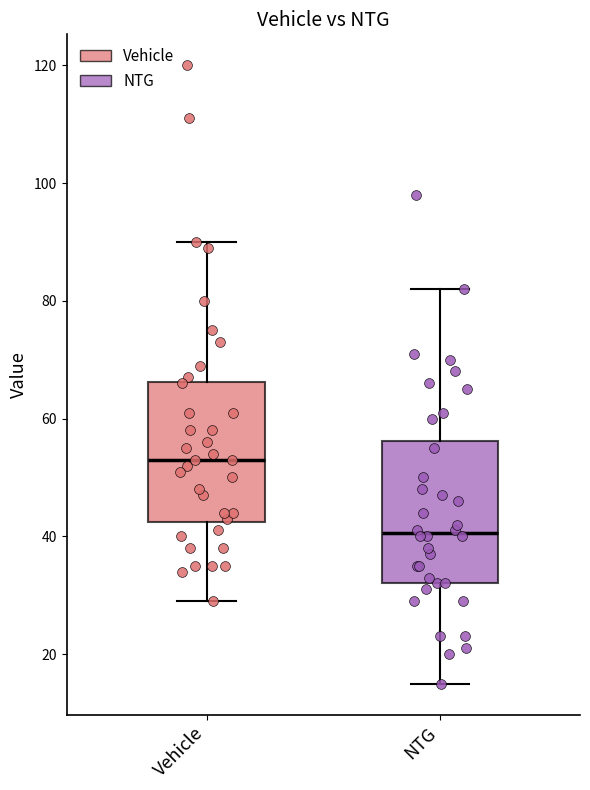

Reading left to right, read every box against the y-axis: the position of its median line, the range the box covers, and the ends of its whiskers. The values are not printed on the chart, so give them approximately, as read against the axis.

Vehicle: median 54, box 42 to 66, whiskers 30 to 90
NTG: median 40, box 32 to 56, whiskers 16 to 82